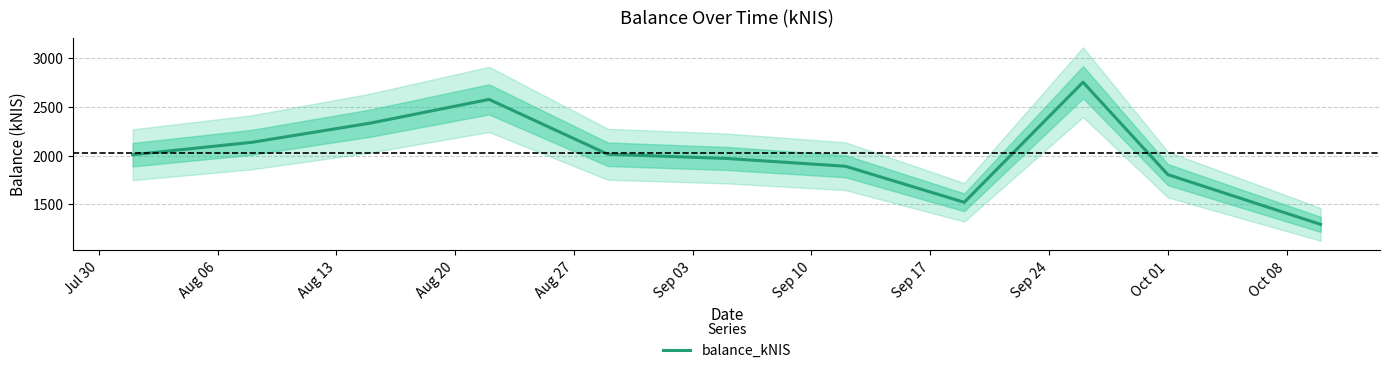

How many points are lower than both their immediate neighbors (excluding endpoints)?

1